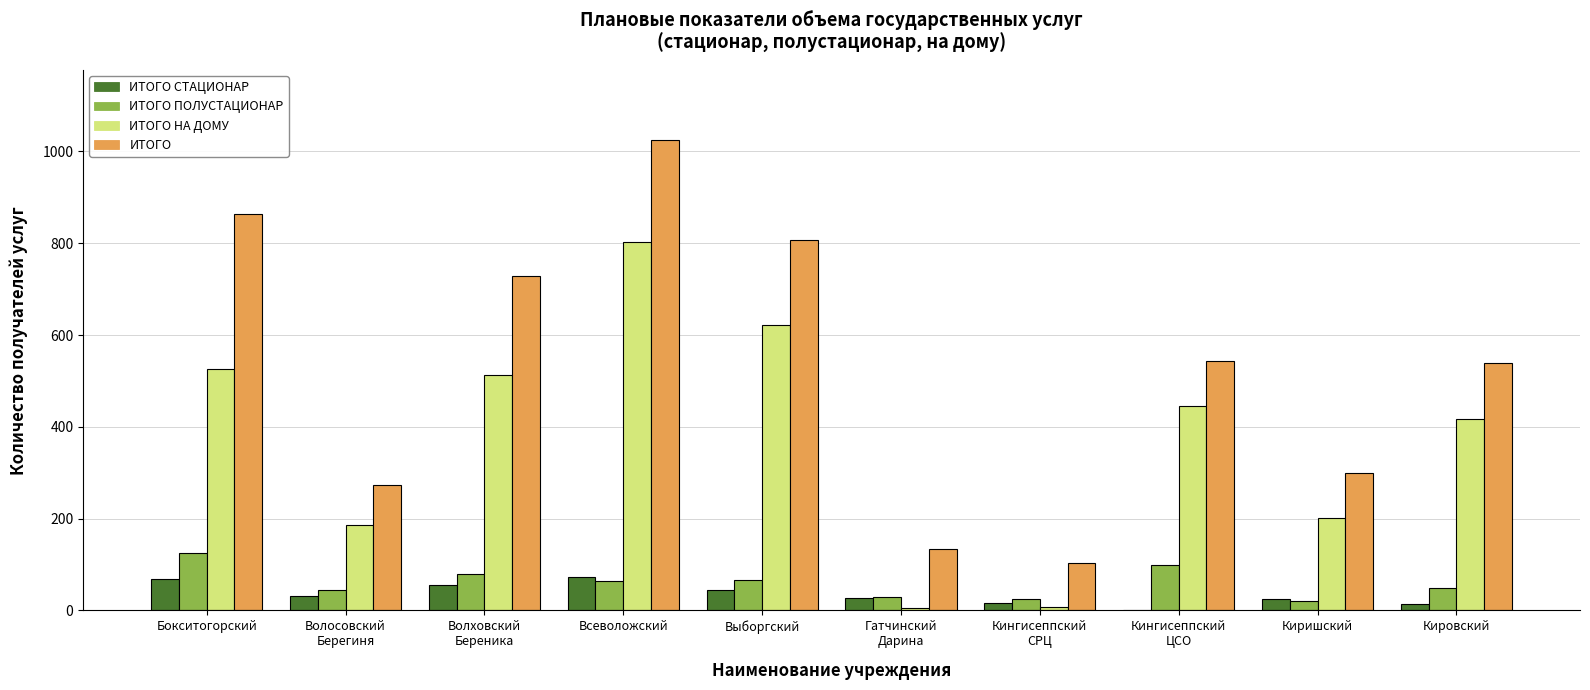

How many data points does each series have?

10